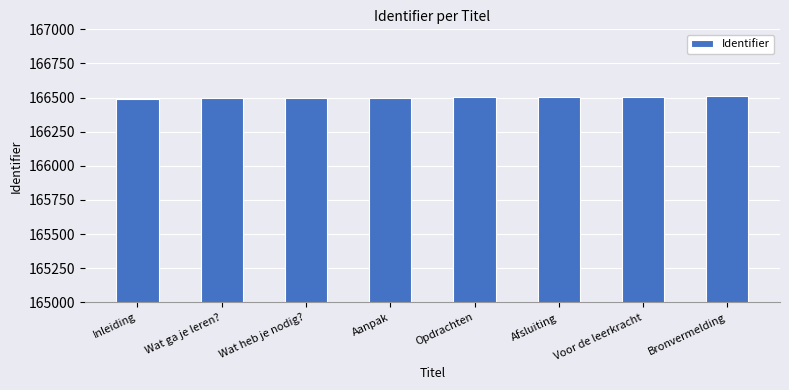

What is the change in value from Afsluiting to Bronvermelding?

+6